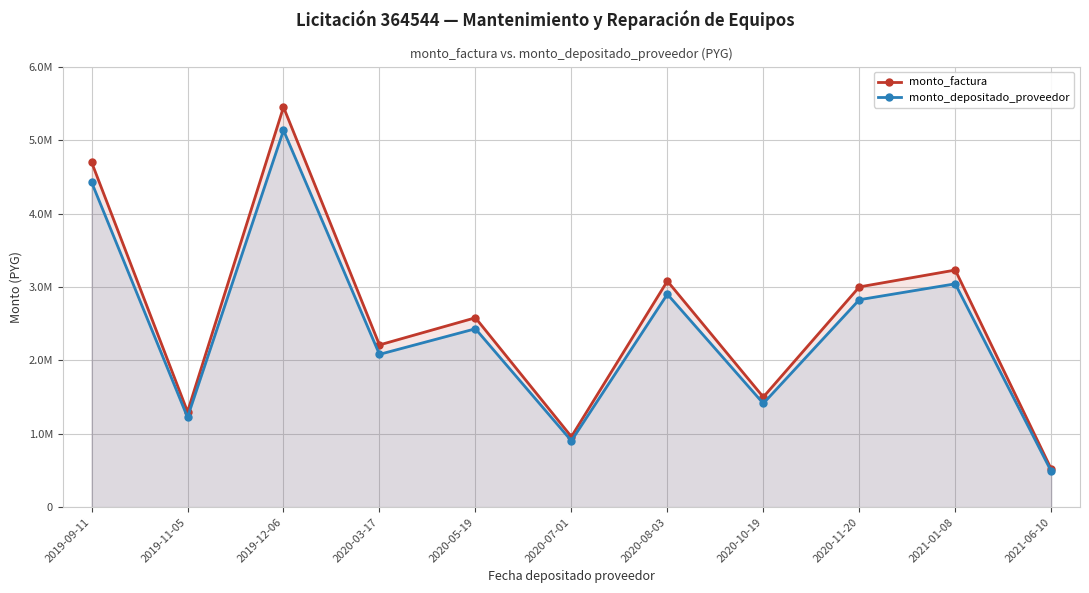

True or false: monto_factura and monto_depositado_proveedor intersect in this chart.

False